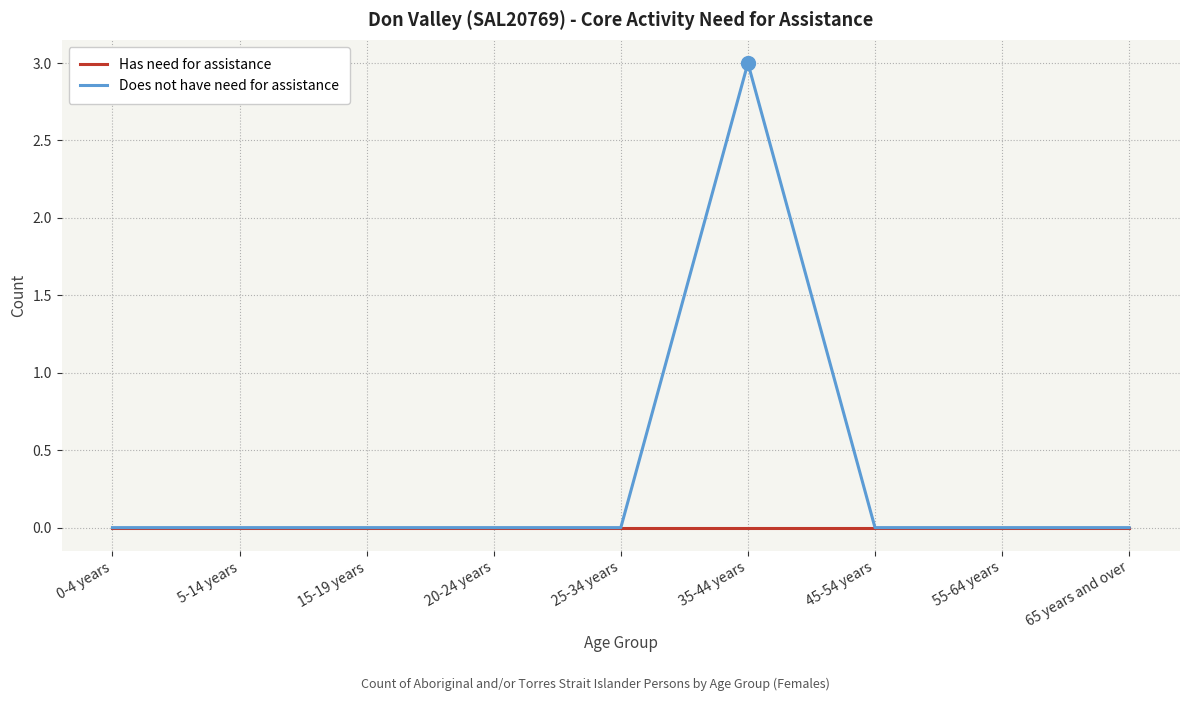

What is the sum of all Does not have need for assistance values?

3